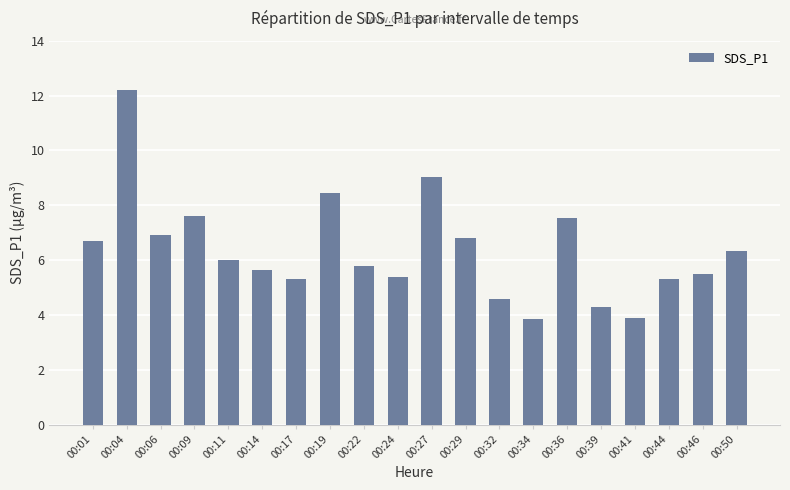

What is the difference between the second highest and minimum values?

5.2